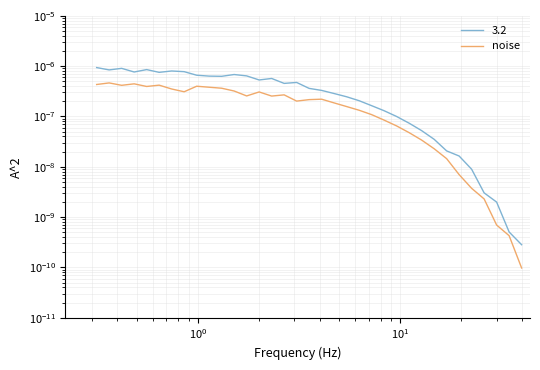

True or false: the data shows 0.0 at $\mathdefault{10^{3}}$.

False